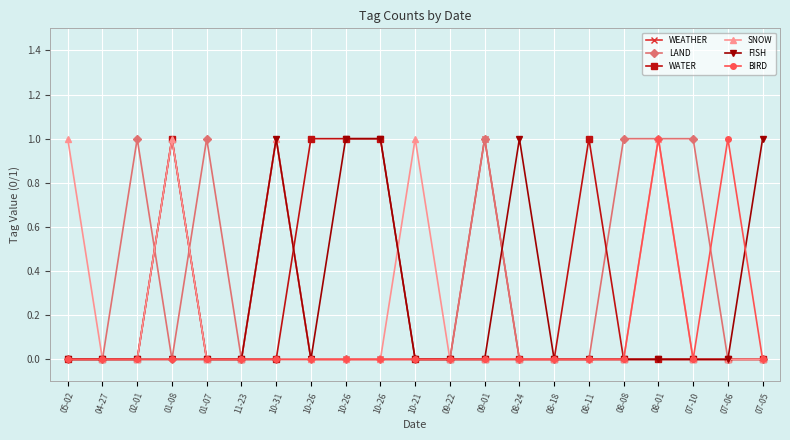

Does the chart display data point markers on the line(s)?

Yes